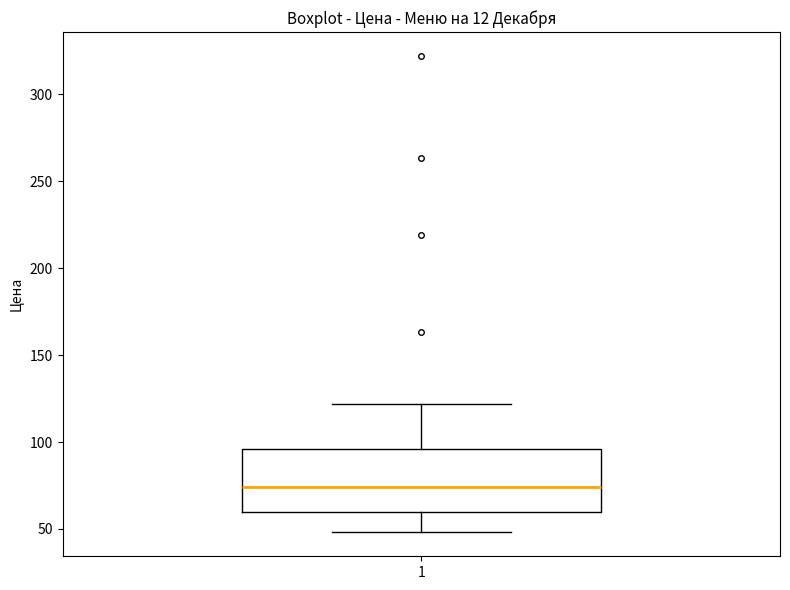

Read this box plot against the y-axis: the position of the median line, the range covered by the box, and the ends of both whiskers. The values are not printed on the chart, so give them approximately, as read against the axis.

median 75, box 60 to 95, whiskers 50 to 120